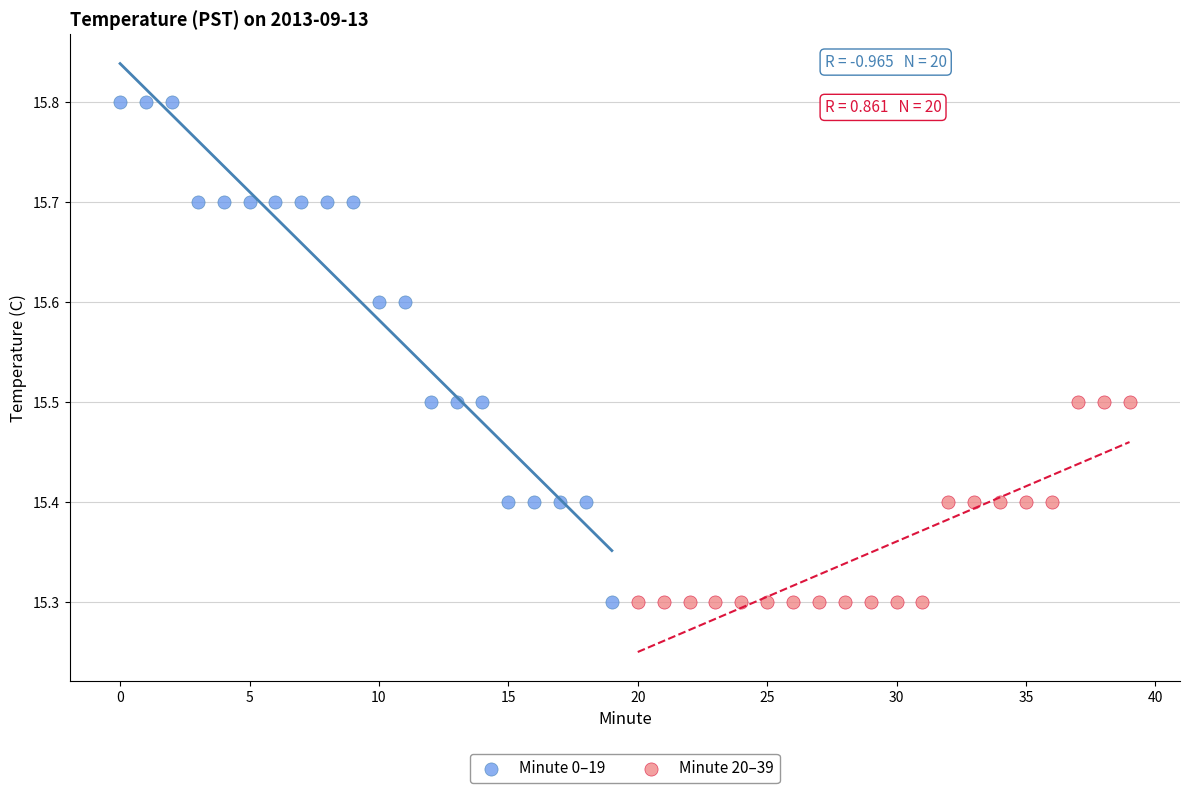

Which series has the largest Y range (max minus min)?

Minute 0–19